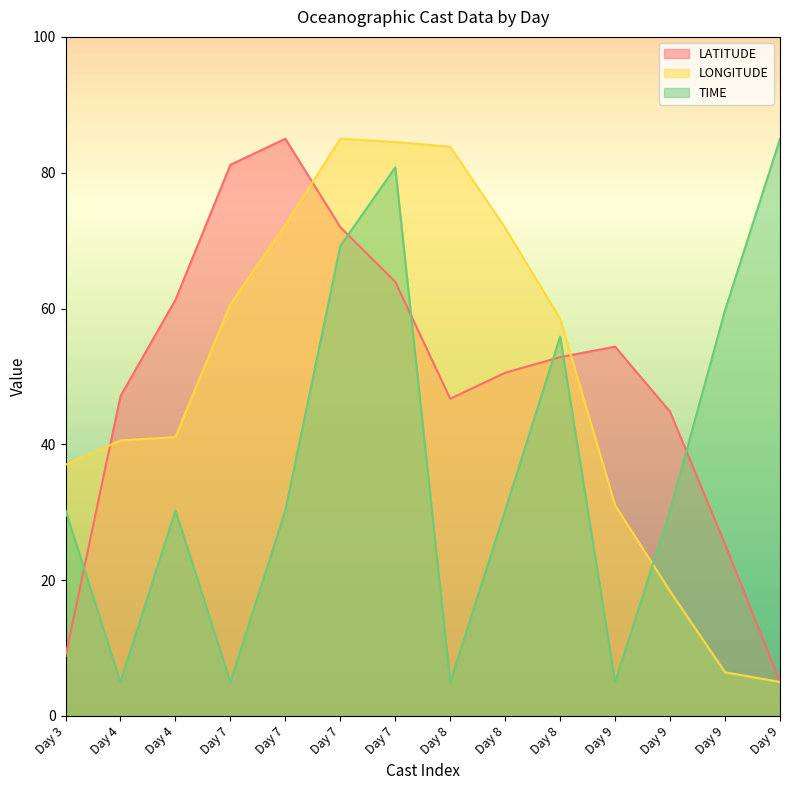

Which category has the lowest value in the LONGITUDE series?

Day 9